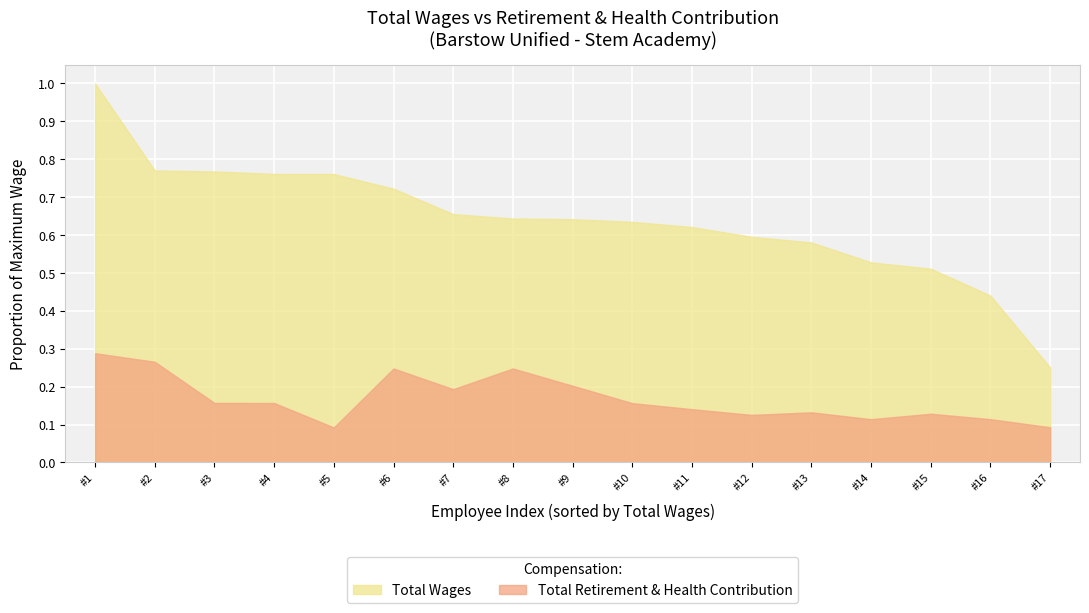

Which series has the widest spread of values?

Total Wages